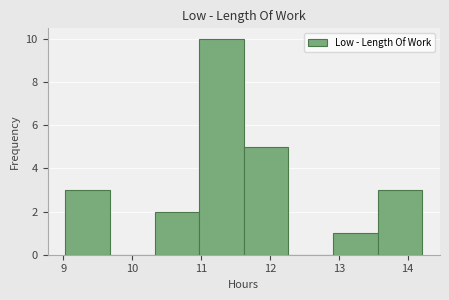

Reading left to right, transcribe this chart: for each bar, give the range it covers on the x-axis and its height. Neither the bar edges nor the heights are printed on the chart, so give them approximately, as read against the axes.

9.0 to 9.7: 3
9.7 to 10.3: 0
10.3 to 11.0: 2
11.0 to 11.6: 10
11.6 to 12.3: 5
12.3 to 12.9: 0
12.9 to 13.6: 1
13.6 to 14.2: 3